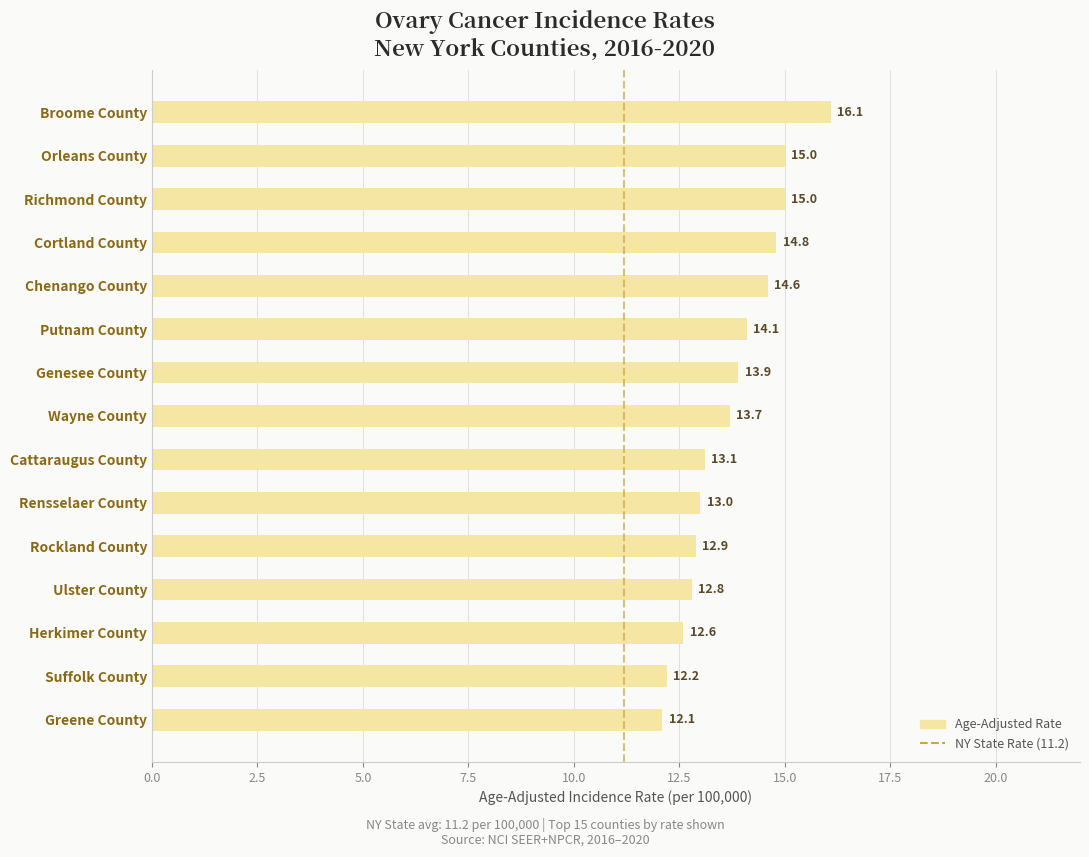

Between Herkimer County and Suffolk County, which is larger?

Herkimer County